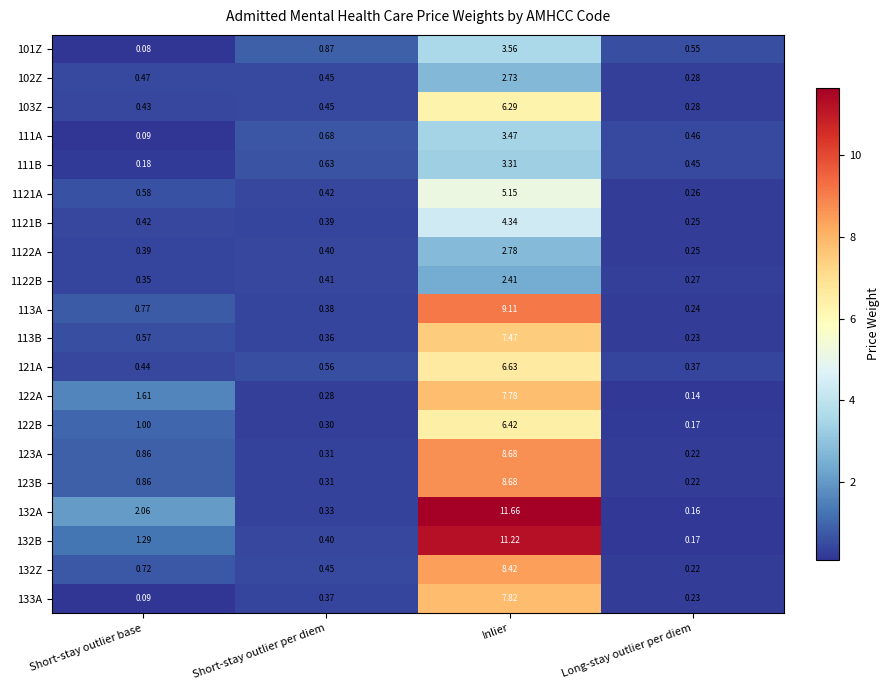

Rank the categories by 121A value from lowest to highest.

Long-stay outlier per diem, Short-stay outlier base, Short-stay outlier per diem, Inlier